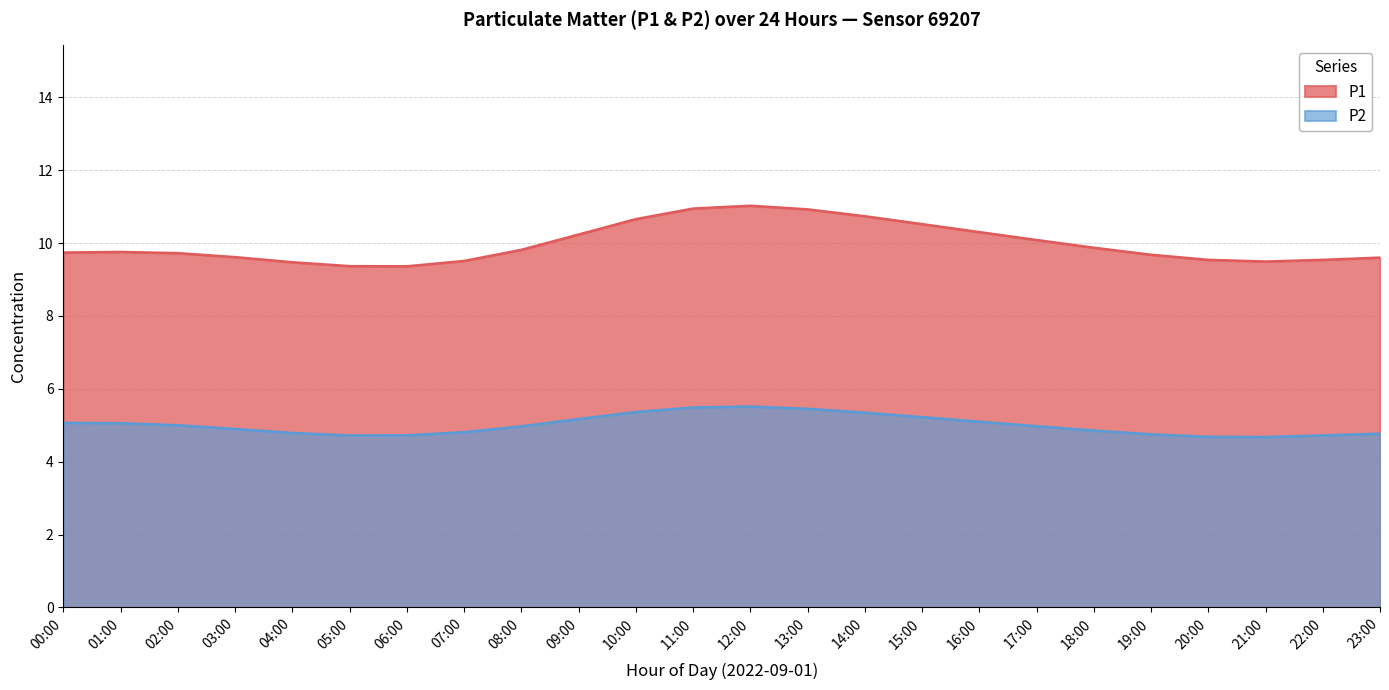

The P2 series shows 4.9 at 23:00. True or false?

True